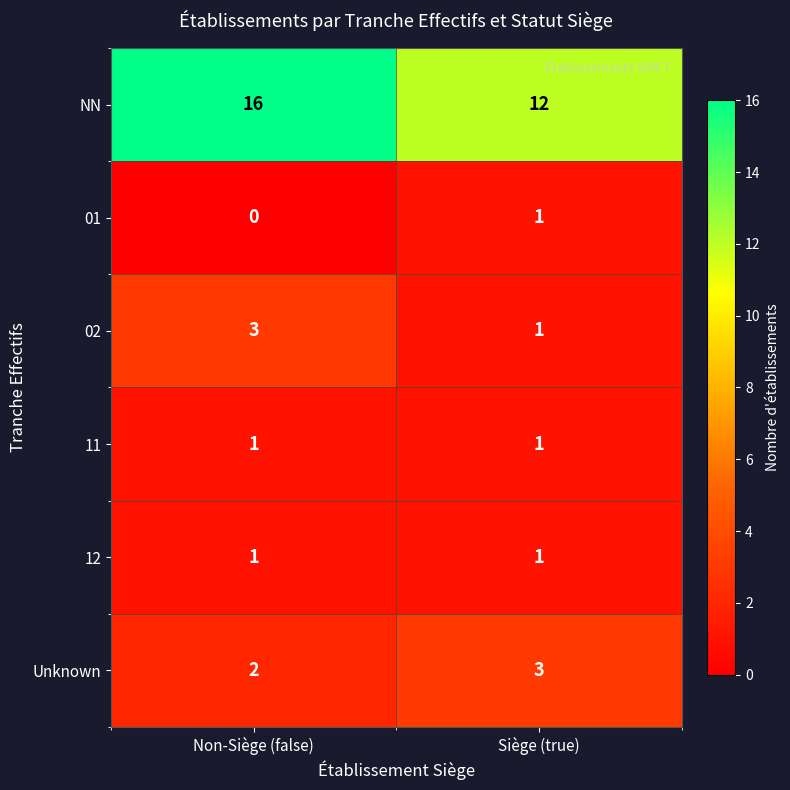

Where is 01 nearest to the value 0?

Non-Siège (false)